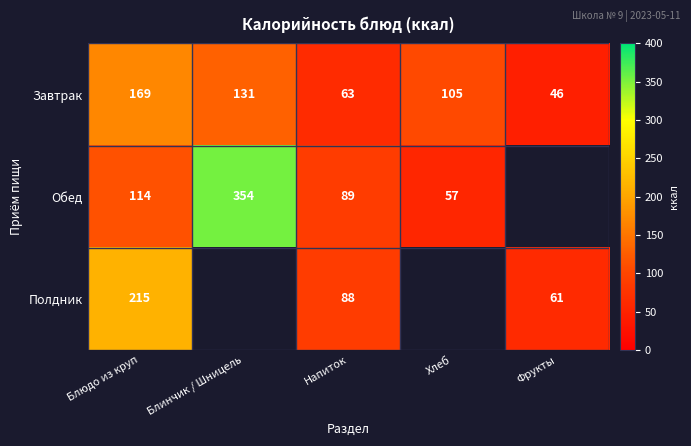

What is the lowest value of the Завтрак series?

46